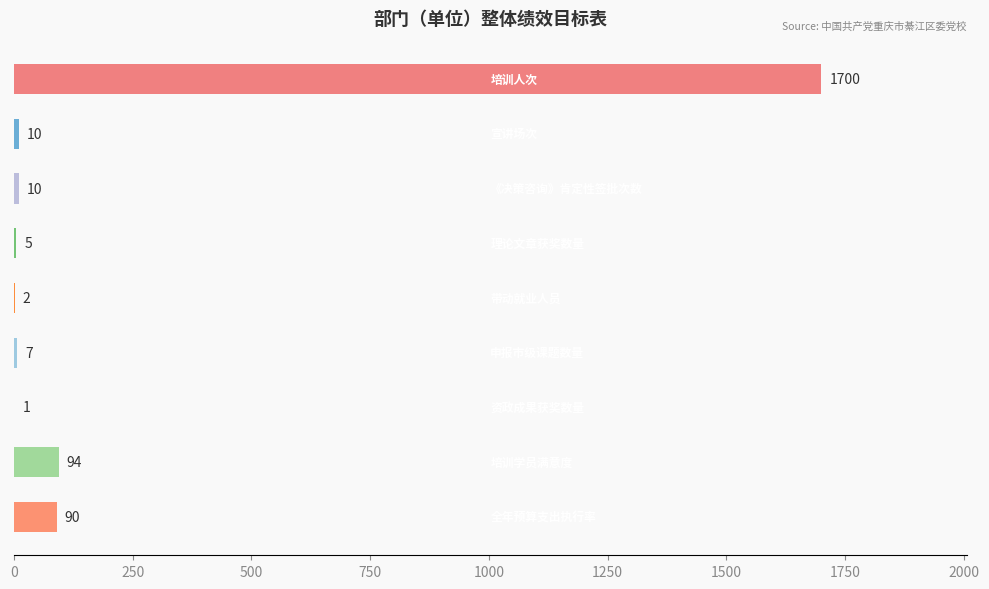

Count the number of data series in this chart.

1